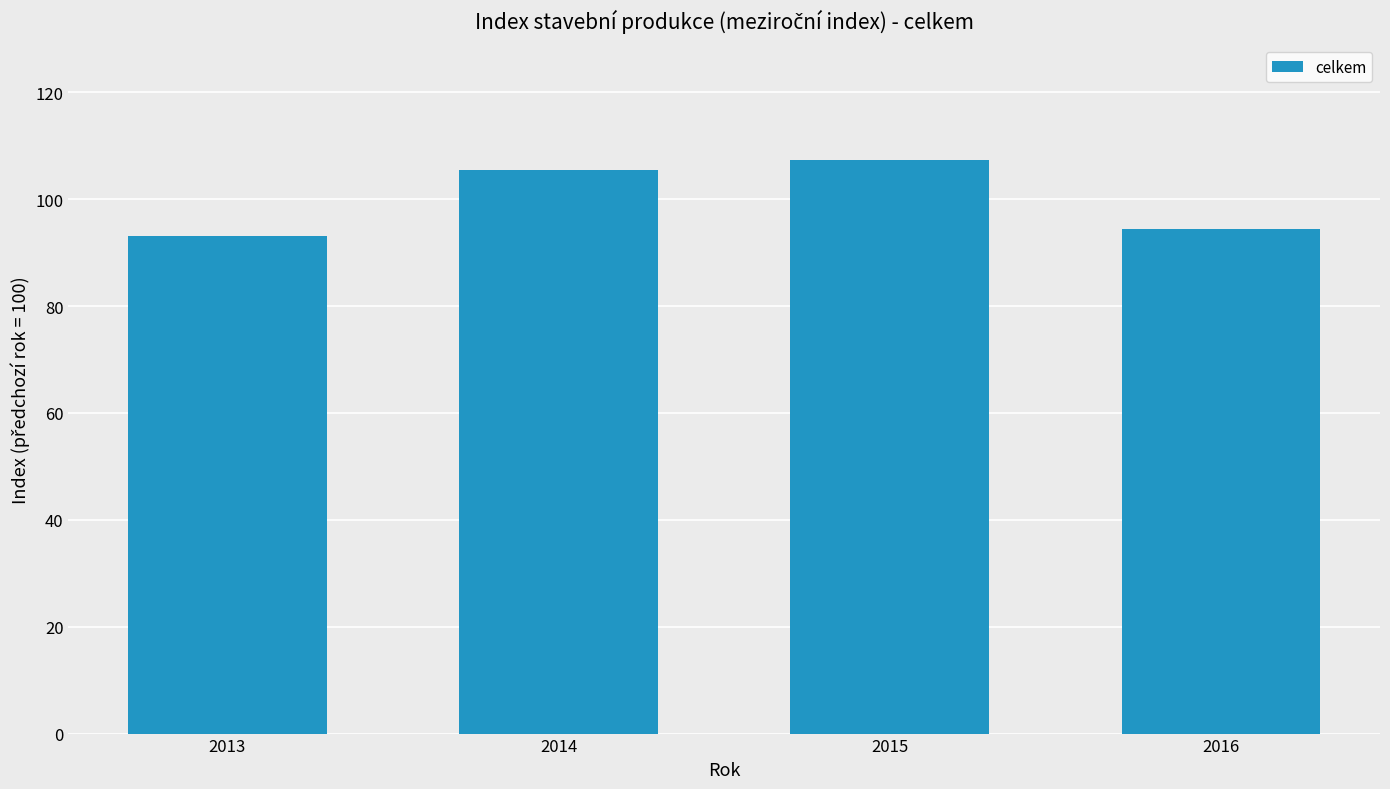

What is the value of the 2nd bar from the left?

105.5